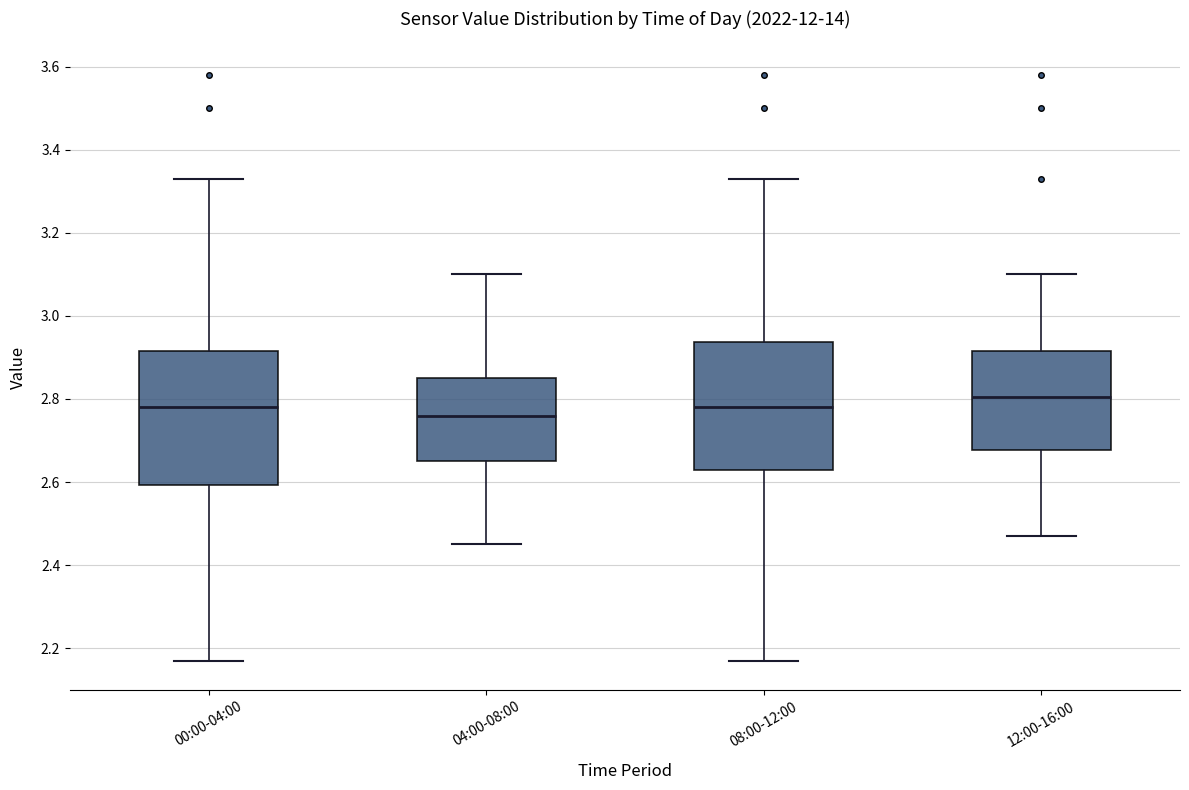

Reading left to right, read every box against the y-axis: the position of its median line, the range the box covers, and the ends of its whiskers. The values are not printed on the chart, so give them approximately, as read against the axis.

00:00-04:00: median 2.78, box 2.60 to 2.92, whiskers 2.18 to 3.34
04:00-08:00: median 2.76, box 2.66 to 2.86, whiskers 2.46 to 3.10
08:00-12:00: median 2.78, box 2.64 to 2.94, whiskers 2.18 to 3.34
12:00-16:00: median 2.80, box 2.68 to 2.92, whiskers 2.48 to 3.10